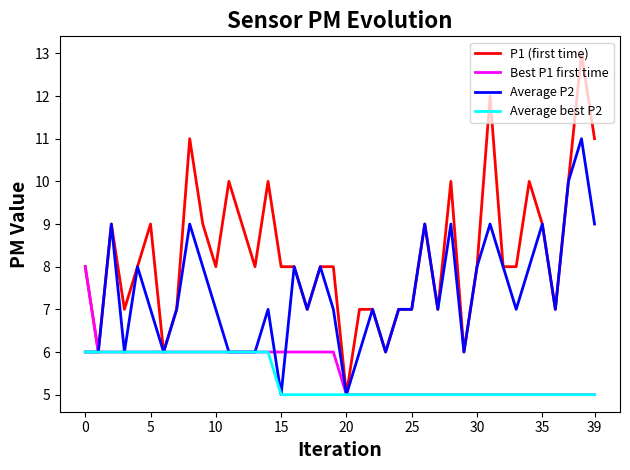

How many P1 (first time) values are between 7 and 9?

26